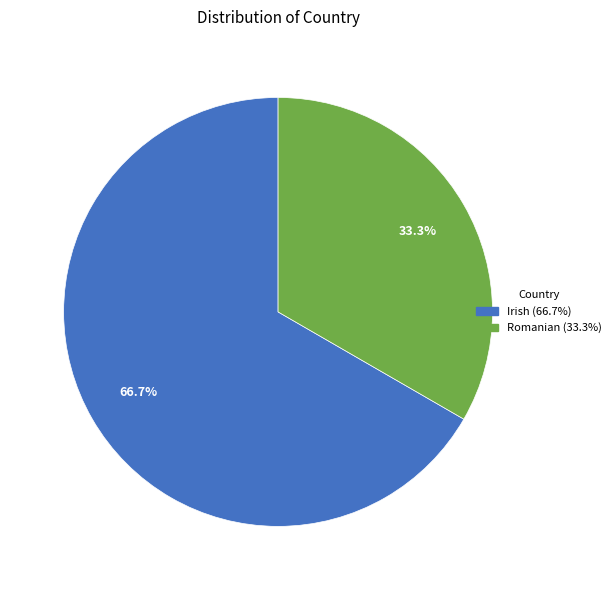

To the nearest percent, what is the difference between the largest and smallest slice percentages?

33%